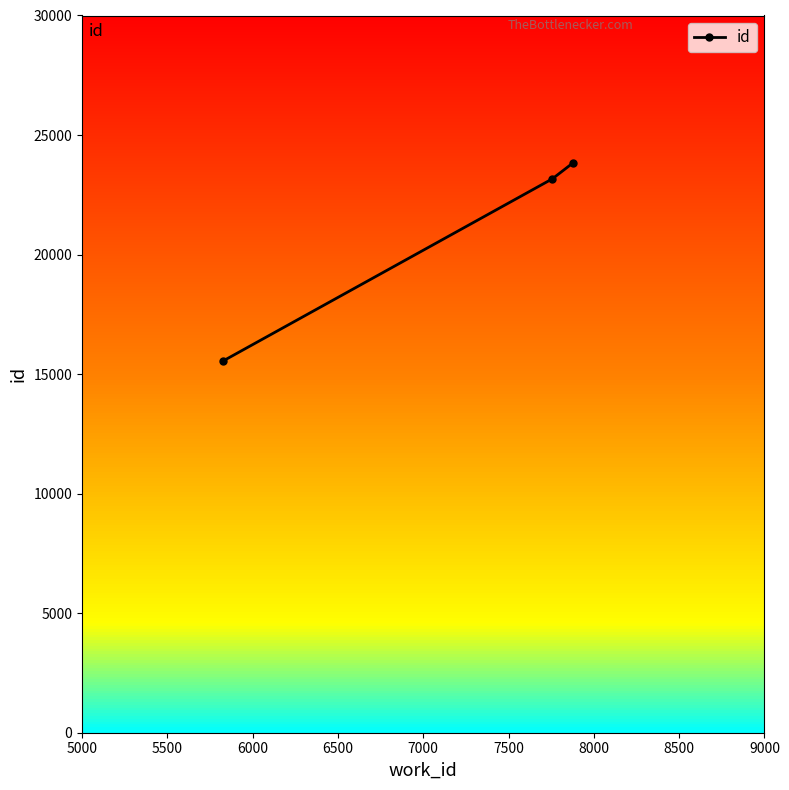

What is the value of the id point at the 2nd from the left?

23170